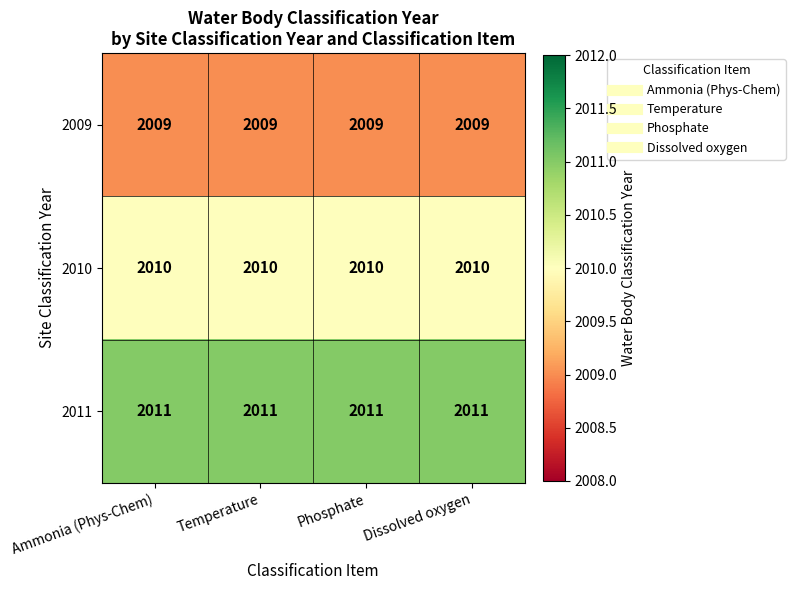

What is the lowest value of the 2009 series?

2009